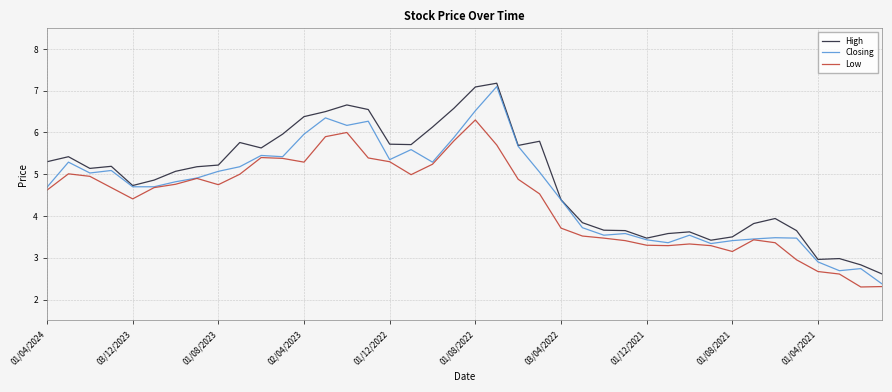

What is the maximum value for High?

7.2